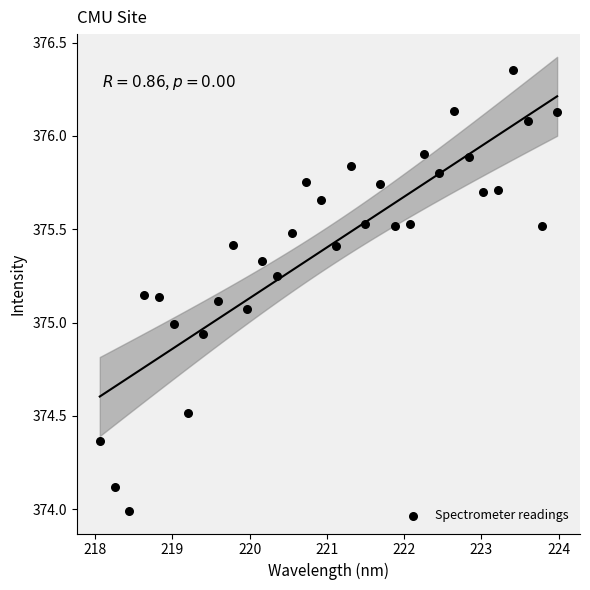

What is the range of Y values (max minus min)?

2.4